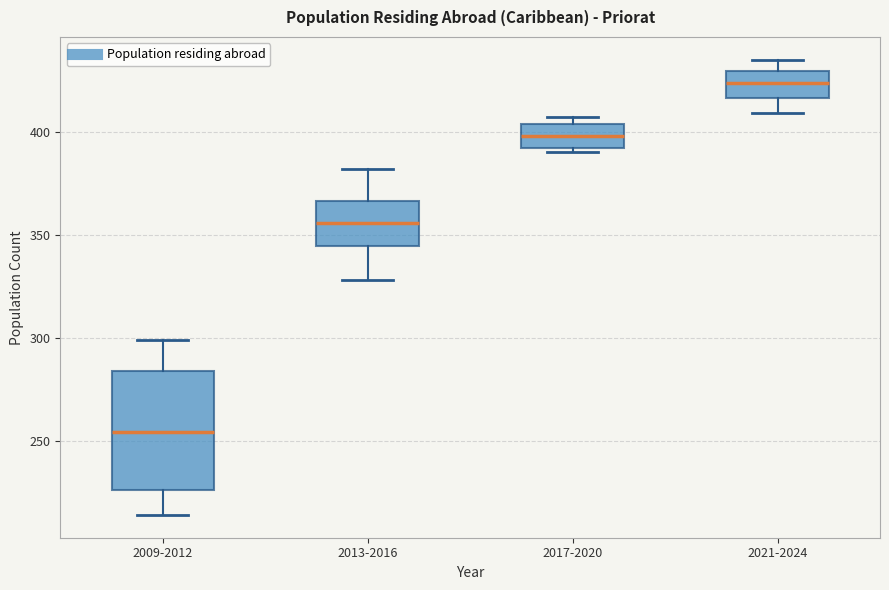

Where is the lower edge of the box for 2009-2012 on the y-axis? The values are not printed on the chart, so give them approximately, as read against the axis.

225